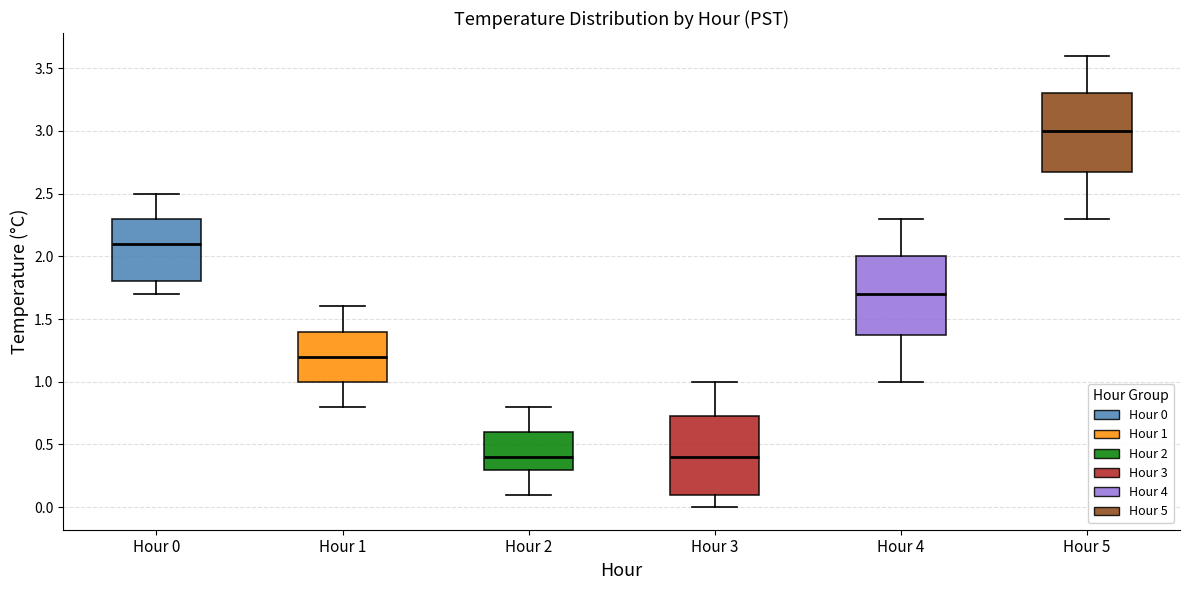

Where does the upper whisker of the box for Hour 5 end on the y-axis? The values are not printed on the chart, so give them approximately, as read against the axis.

3.60